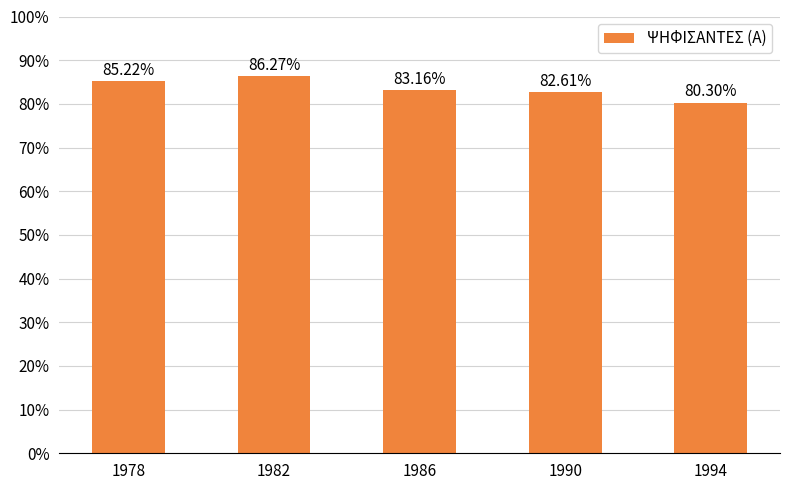

Reading right to left, extract all data points from this chart.

0.8	0.8	0.8	0.9	0.9